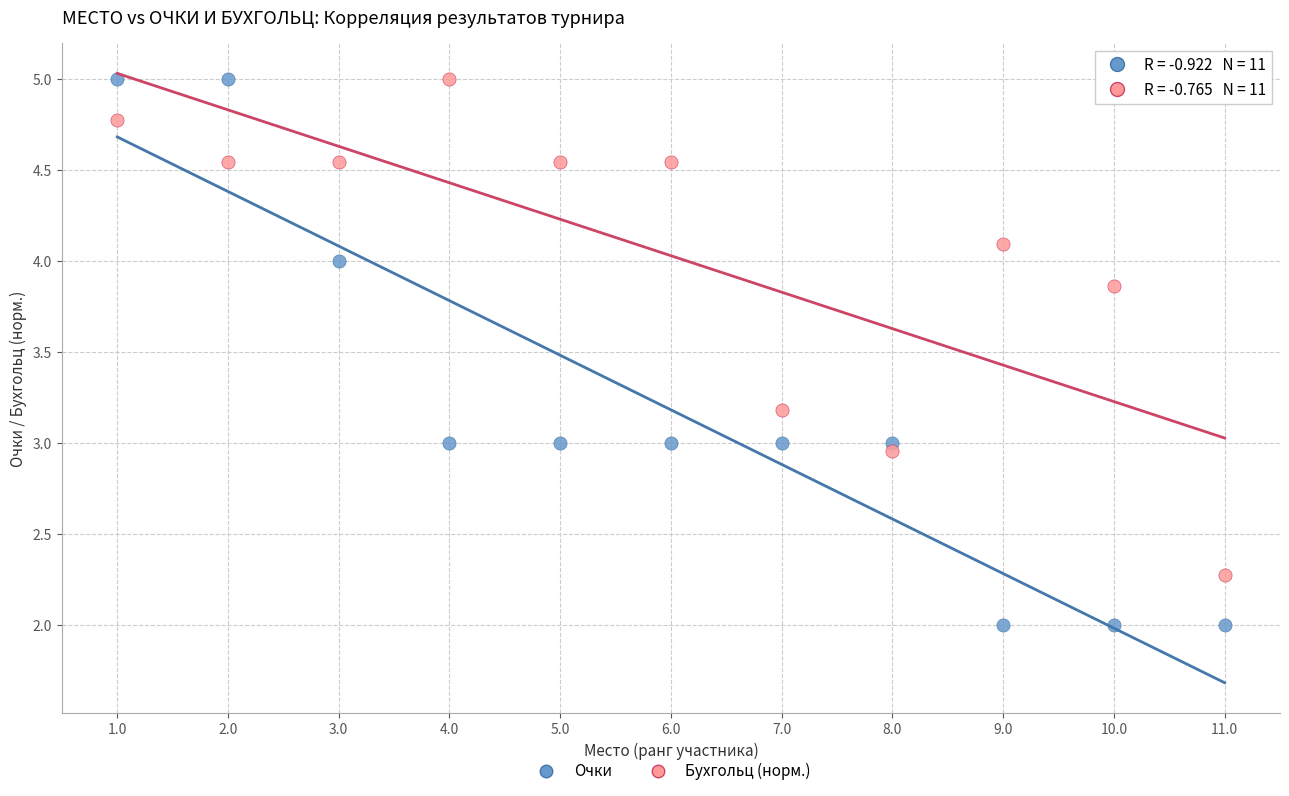

Which series contains the lowest Y value?

Очки